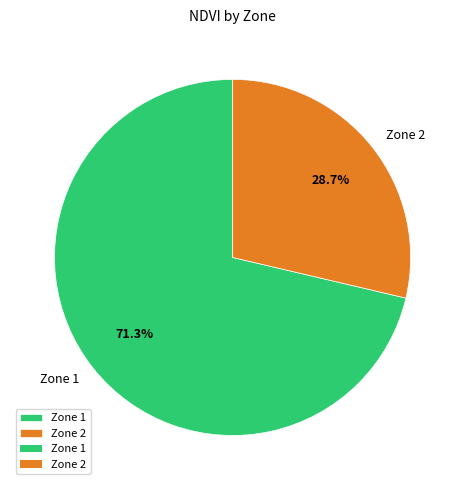

Do Zone 2 and Zone 1 together represent more than half of the pie?

Yes